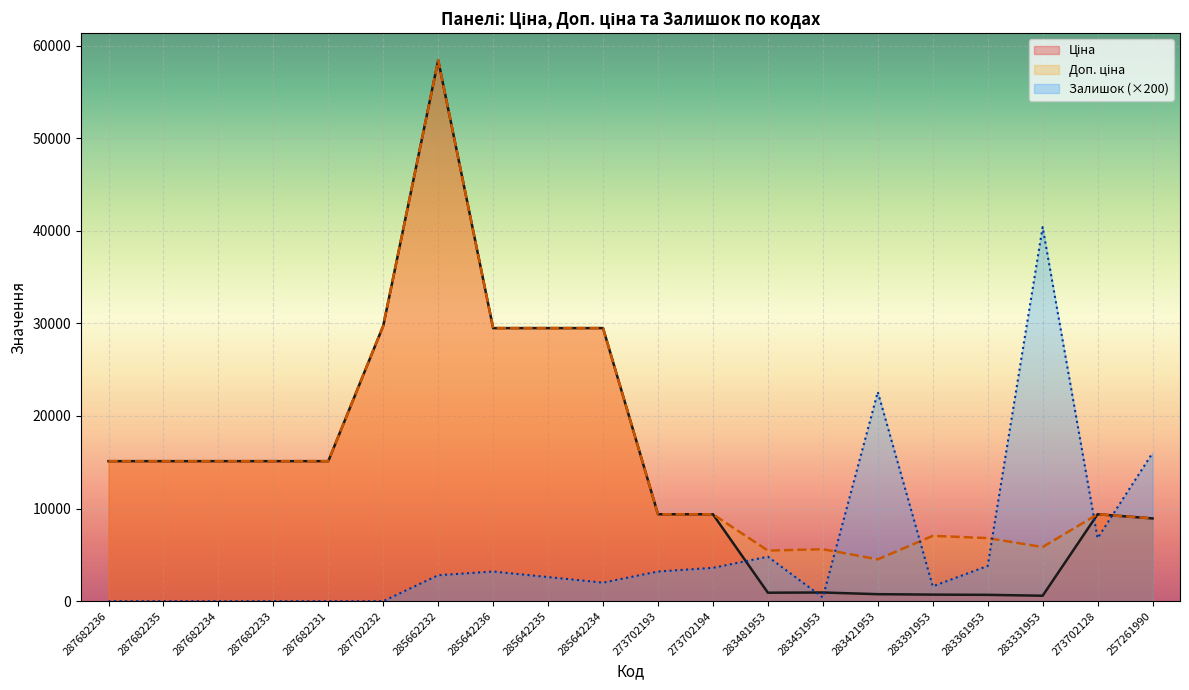

Reading left to right, extract all data points from this chart.

Ціна: 287682236=15120.0	287682235=15120.0	287682234=15120.0	287682233=15120.0	287682231=15120.0	287702232=29747.2	285662232=58426.5	285642236=29491.5	285642235=29491.5	285642234=29491.5	273702193=9384.0	273702194=9384.0	283481953=910.4	283451953=934.5	283421953=752.2	283391953=705.1	283361953=681.0	283331953=584.4	273702128=9384.0	257261990=8934.1
Доп. ціна: 287682236=15120.0	287682235=15120.0	287682234=15120.0	287682233=15120.0	287682231=15120.0	287702232=29747.2	285662232=58426.5	285642236=29491.5	285642235=29491.5	285642234=29491.5	273702193=9384.0	273702194=9384.0	283481953=5462.3	283451953=5607.2	283421953=4513.3	283391953=7051.3	283361953=6809.8	283331953=5843.9	273702128=9384.0	257261990=8934.1
Залишок: 287682236=0.0	287682235=0.0	287682234=0.0	287682233=0.0	287682231=0.0	287702232=0.0	285662232=2800.0	285642236=3200.0	285642235=2600.0	285642234=2000.0	273702193=3200.0	273702194=3600.0	283481953=4800.0	283451953=400.0	283421953=22600.0	283391953=1600.0	283361953=3800.0	283331953=40400.0	273702128=6800.0	257261990=16000.0